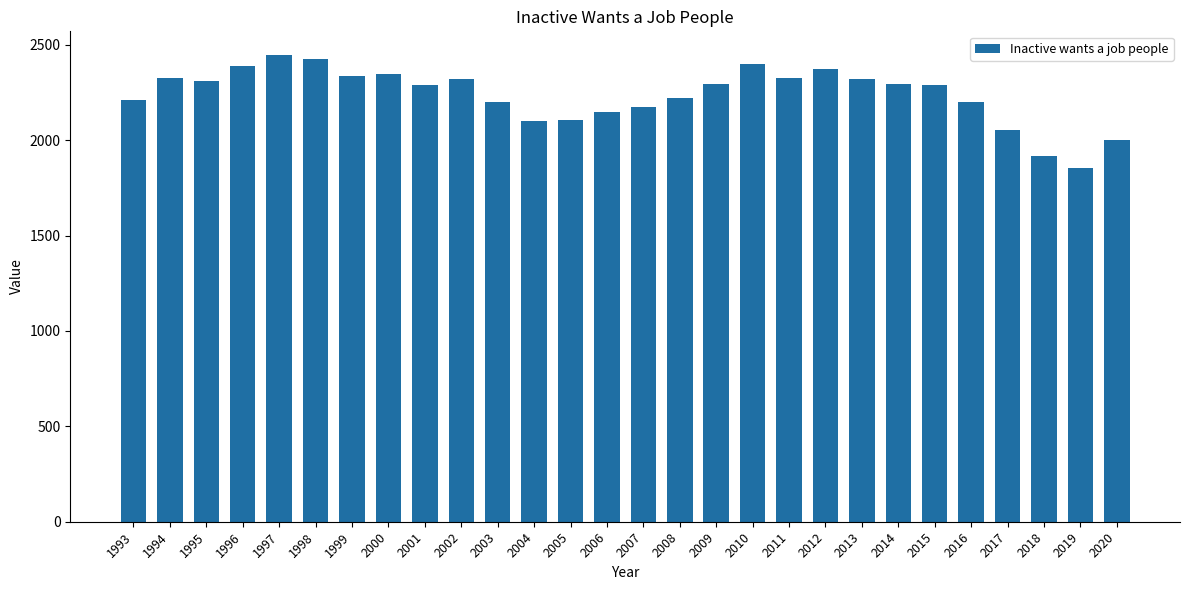

What is the value of the 17th bar from the left?

2292